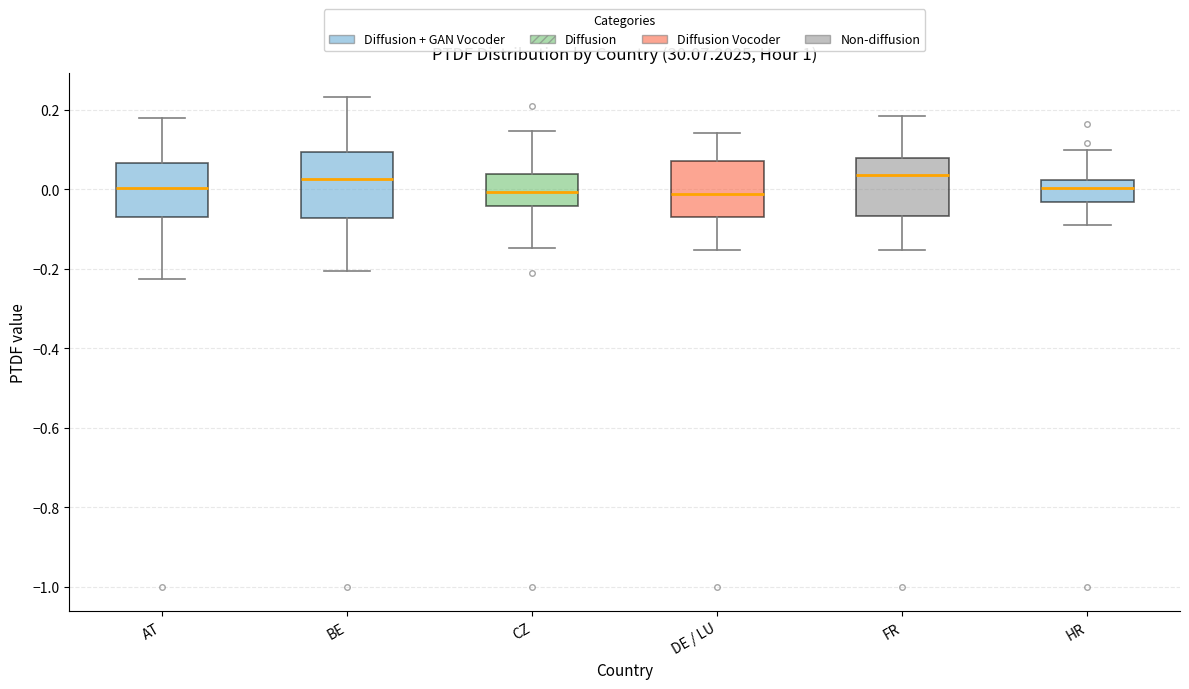

Reading left to right, read every box against the y-axis: the position of its median line, the range the box covers, and the ends of its whiskers. The values are not printed on the chart, so give them approximately, as read against the axis.

AT: median 0.00, box -0.06 to 0.06, whiskers -0.22 to 0.18
BE: median 0.02, box -0.08 to 0.10, whiskers -0.20 to 0.24
CZ: median 0.00, box -0.04 to 0.04, whiskers -0.14 to 0.14
DE / LU: median -0.02, box -0.06 to 0.08, whiskers -0.16 to 0.14
FR: median 0.04, box -0.06 to 0.08, whiskers -0.16 to 0.18
HR: median 0.00, box -0.04 to 0.02, whiskers -0.08 to 0.10